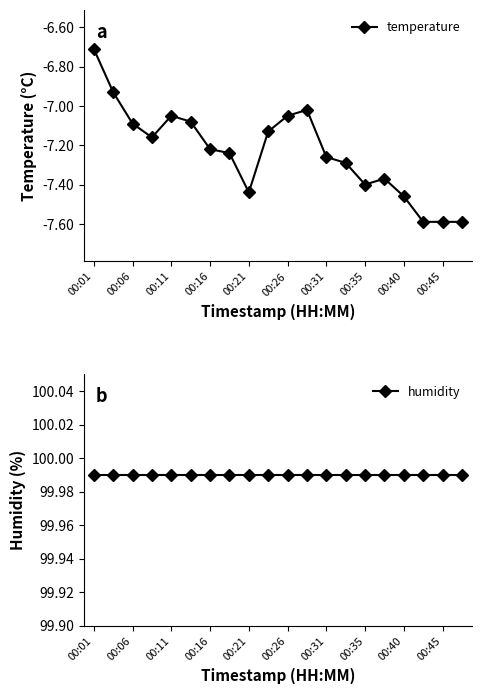

What is the lowest value of the temperature series?

-7.6